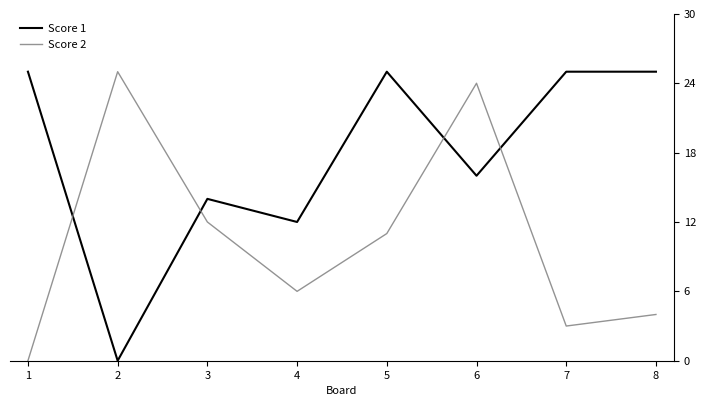

How many intersections are there between Score 2 and Score 1?

4